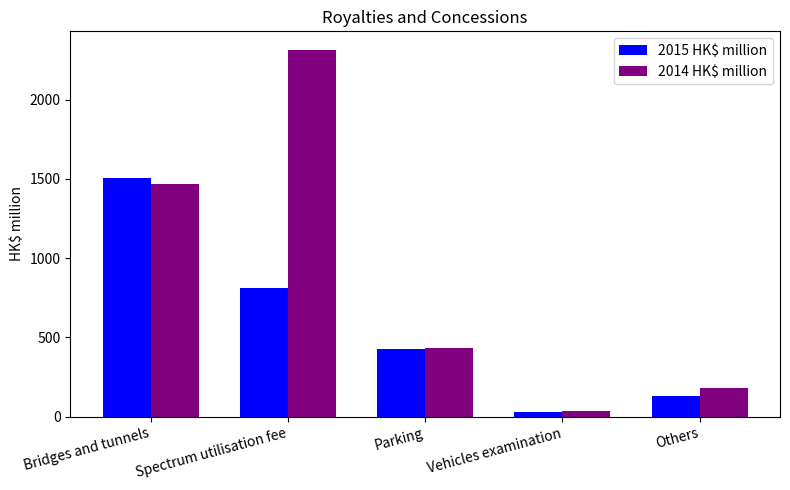

What is the label of the 2nd bar from the right?

Vehicles examination